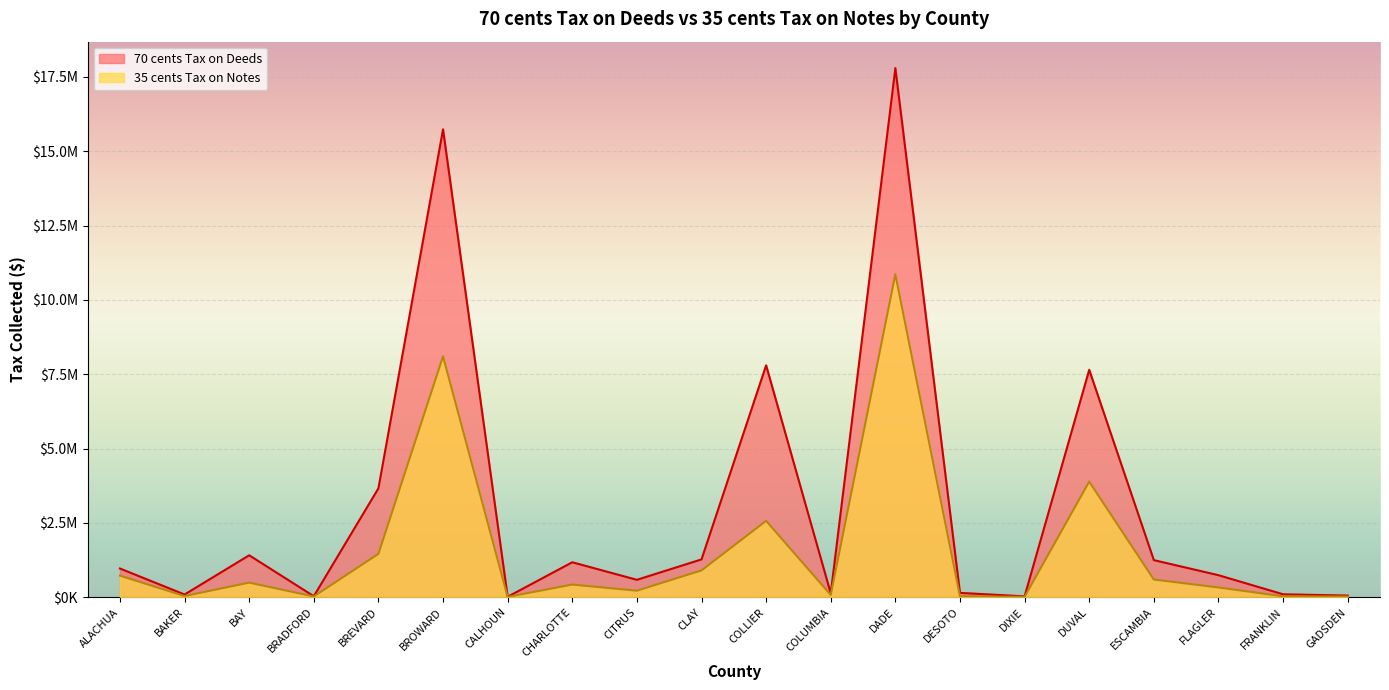

True or false: 35 cents Tax on Notes and 70 cents Tax on Deeds cross at least once.

False